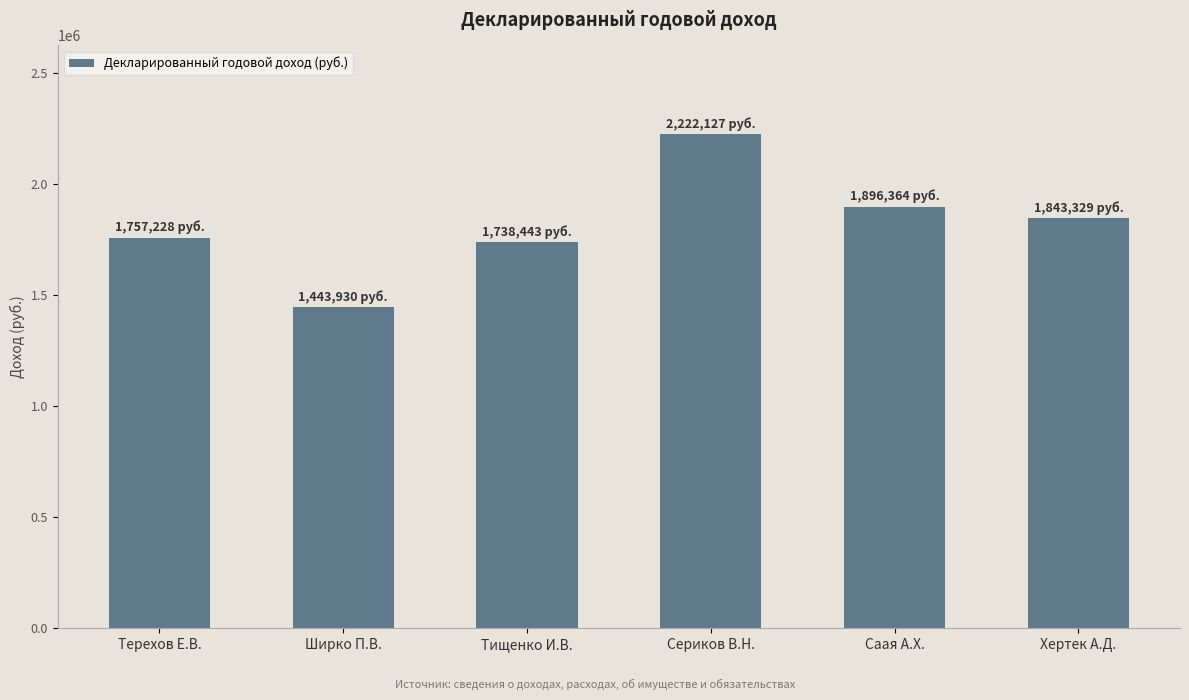

What is the difference between the values at Хертек А.Д. and Саая А.Х.?

53035.2